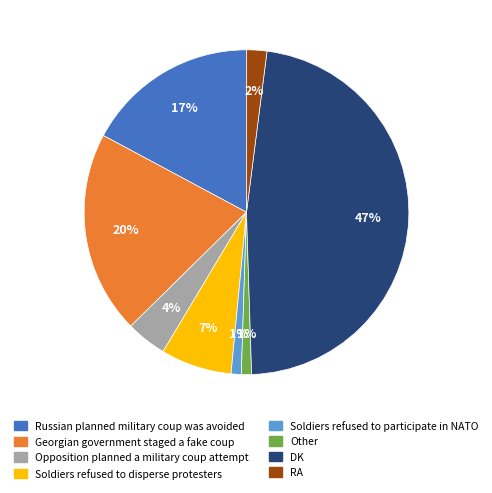

To the nearest percent, what portion does DK represent?

47%